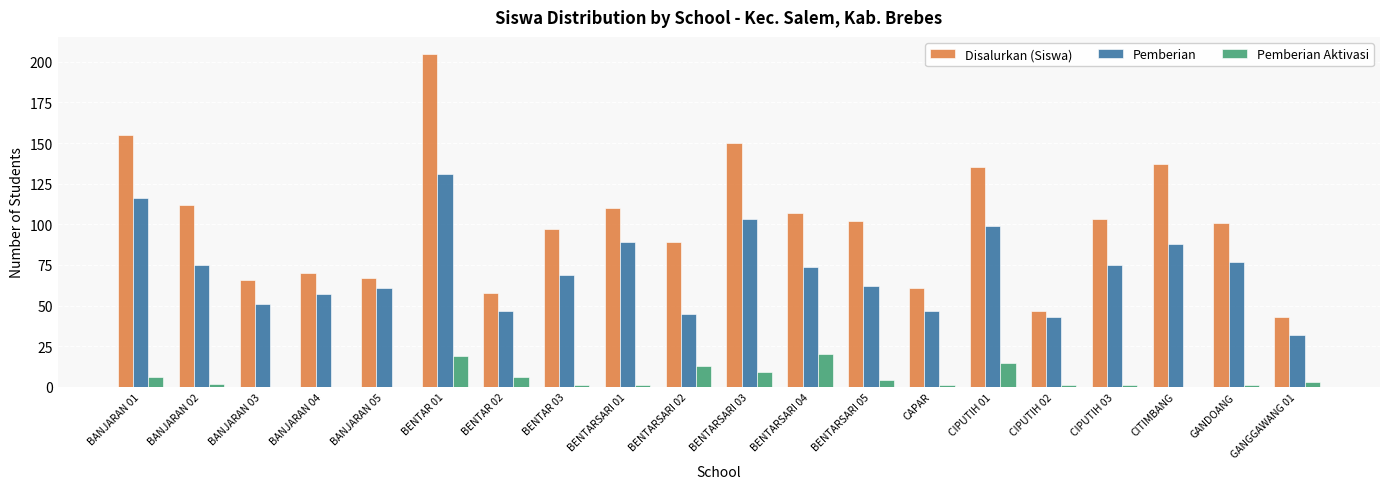

Is the value of Disalurkan (Siswa) at BENTARSARI 04 greater than the value of Pemberian Aktivasi at BANJARAN 04?

Yes